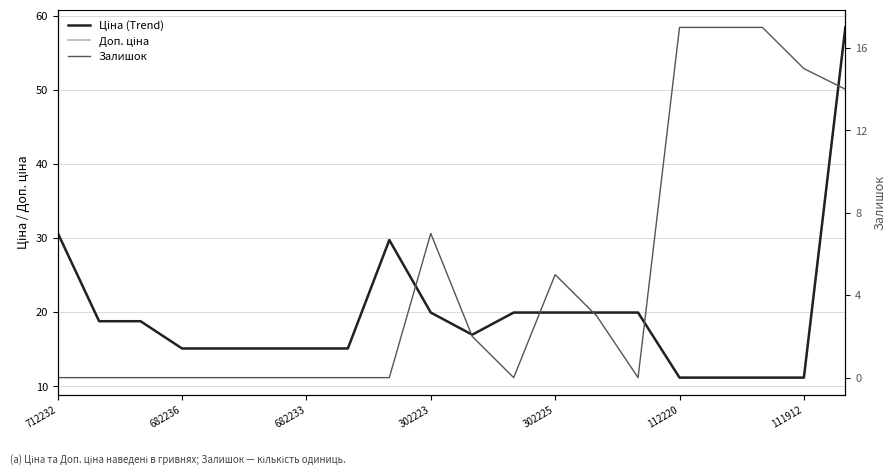

Between 16 and 14, which is larger?

14